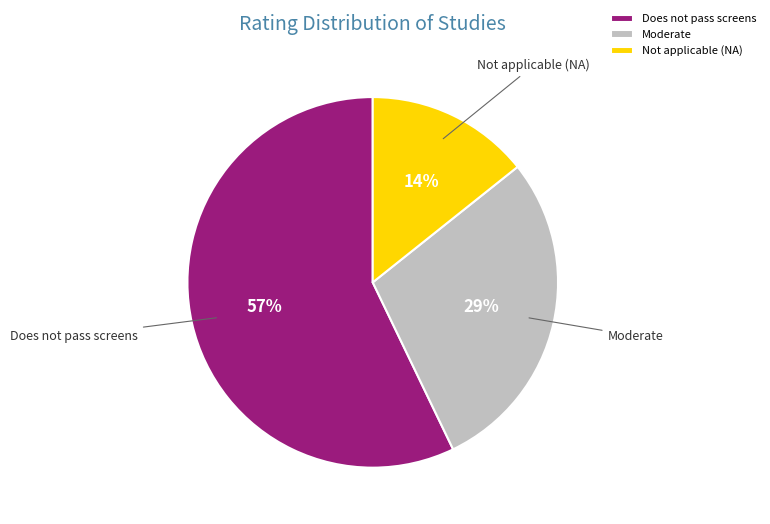

The Does not pass screens slice represents 57% of the pie. True or false?

True